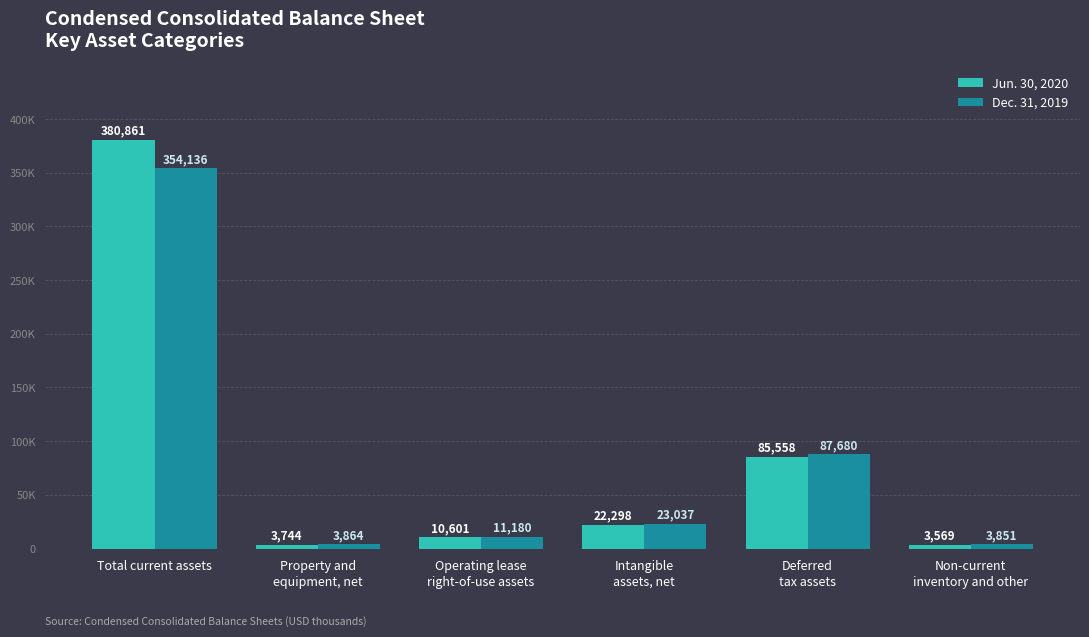

What is the difference between the Jun. 30, 2020 values at Intangible
assets, net and Deferred
tax assets?

63260